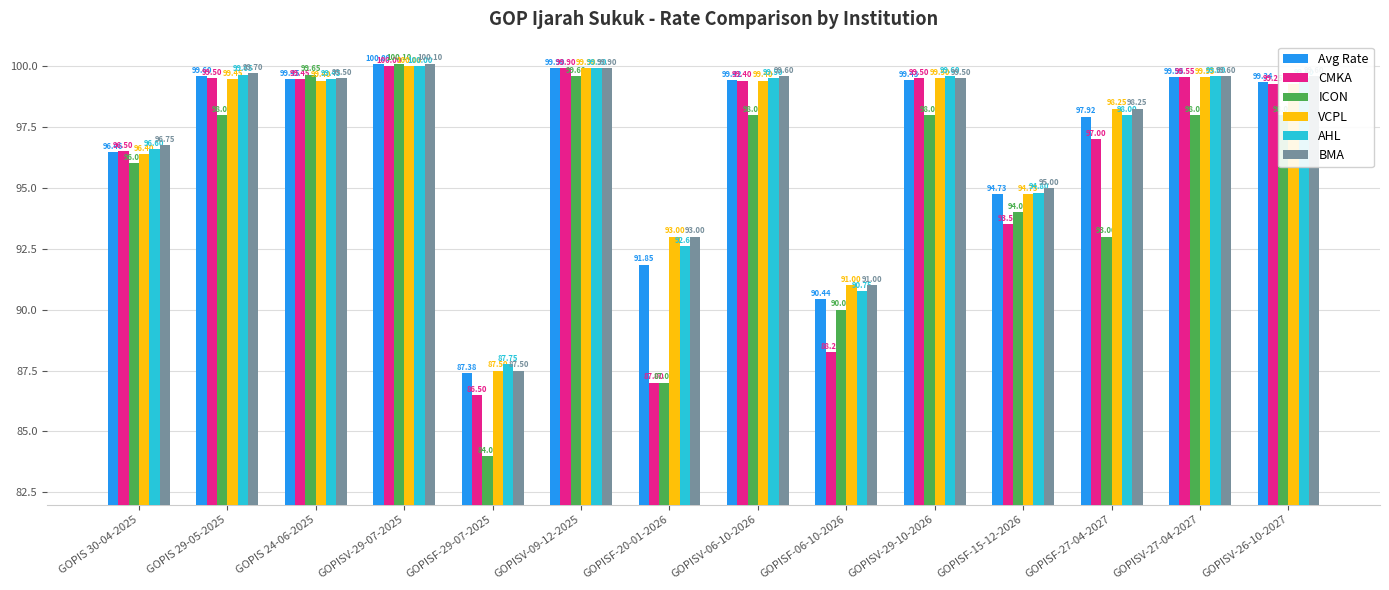

How many bars are there in total?

84